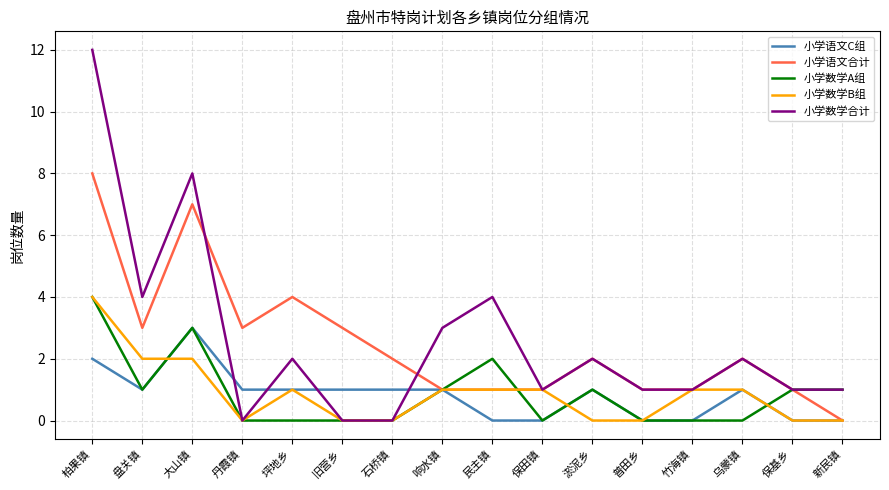

At which category does 小学语文C组 reach its first local valley?

盘关镇